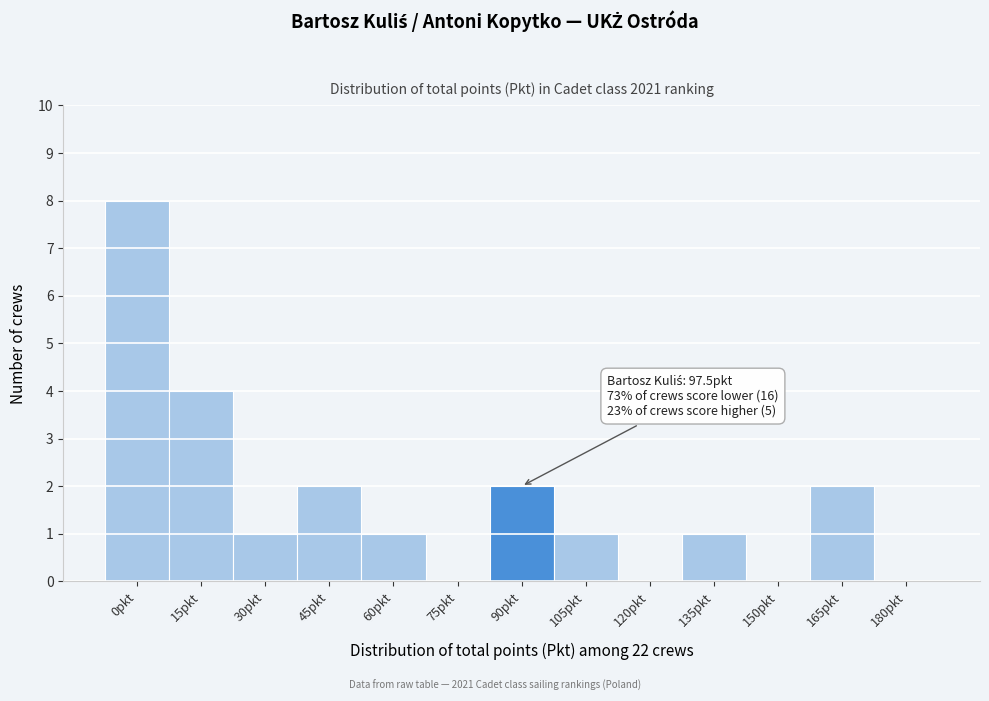

Reading right to left, transcribe all the data shown in this chart.

180pkt=0	165pkt=2	150pkt=0	135pkt=1	120pkt=0	105pkt=1	90pkt=2	75pkt=0	60pkt=1	45pkt=2	30pkt=1	15pkt=4	0pkt=8